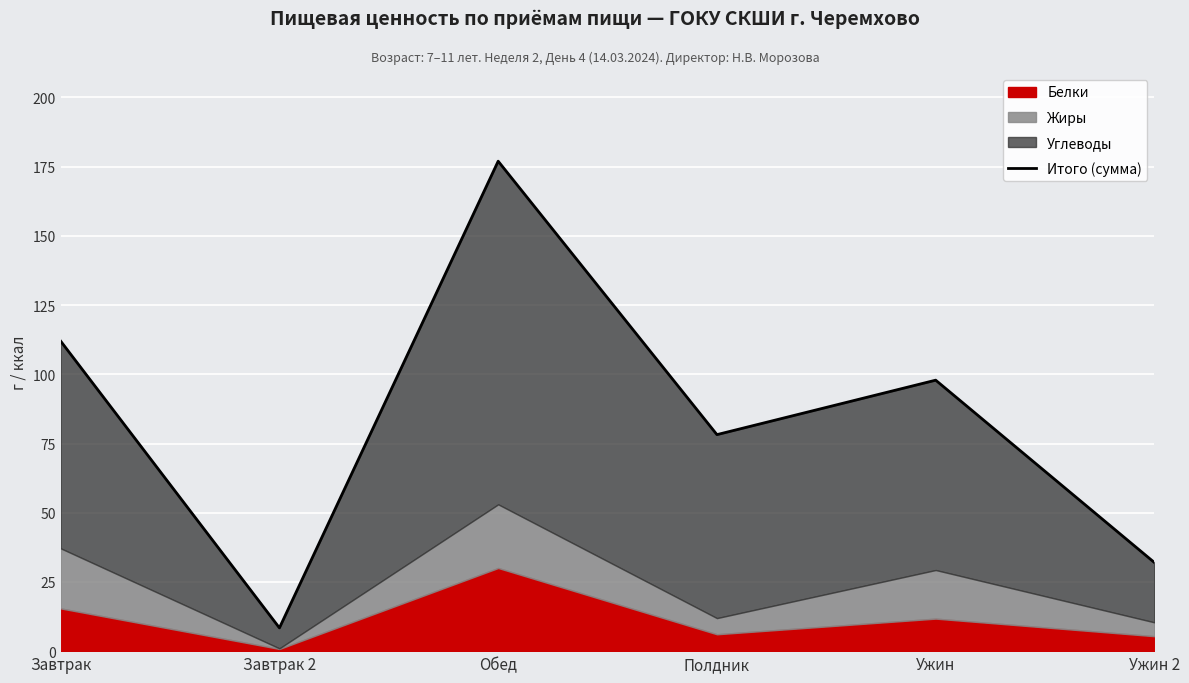

How many points are lower than both their immediate neighbors (excluding endpoints)?

2